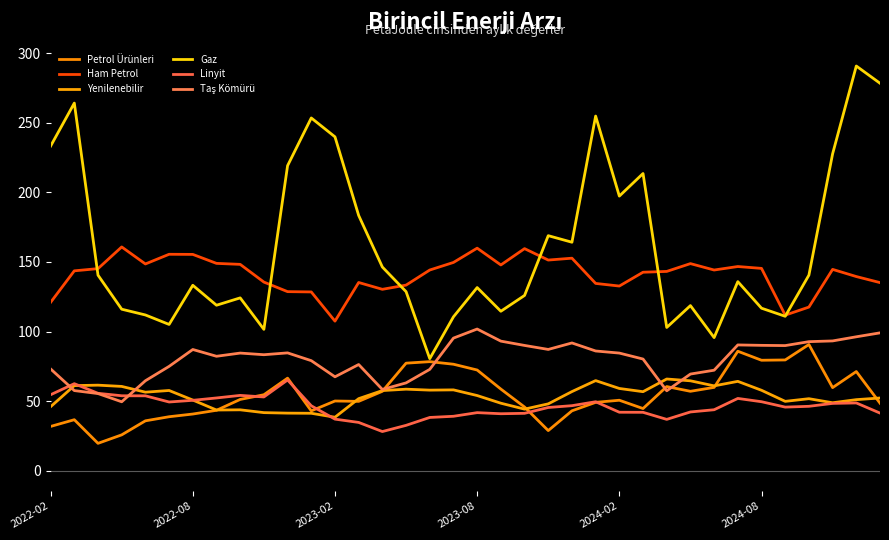

True or false: Linyit and Gaz intersect in this chart.

False